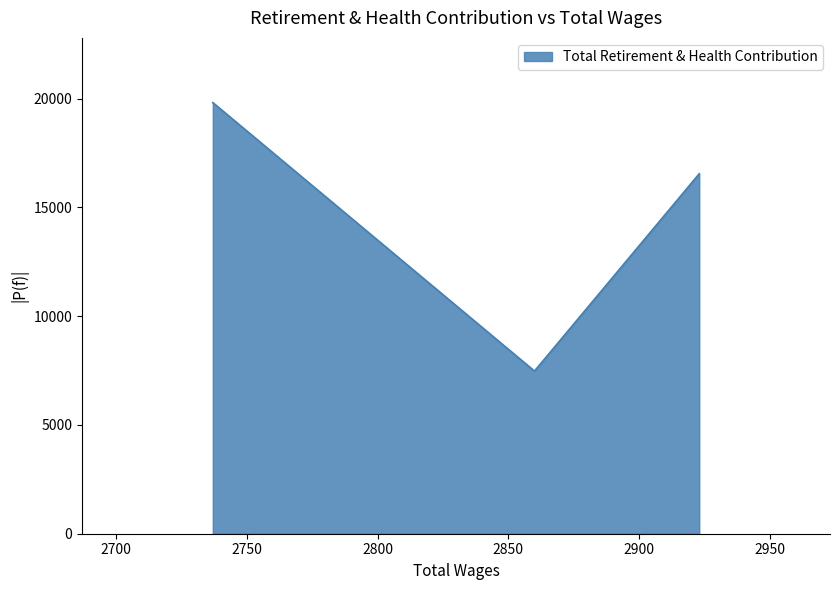

Approximately how many times larger is the value at 2737.0 compared to 2923.0?

1.2